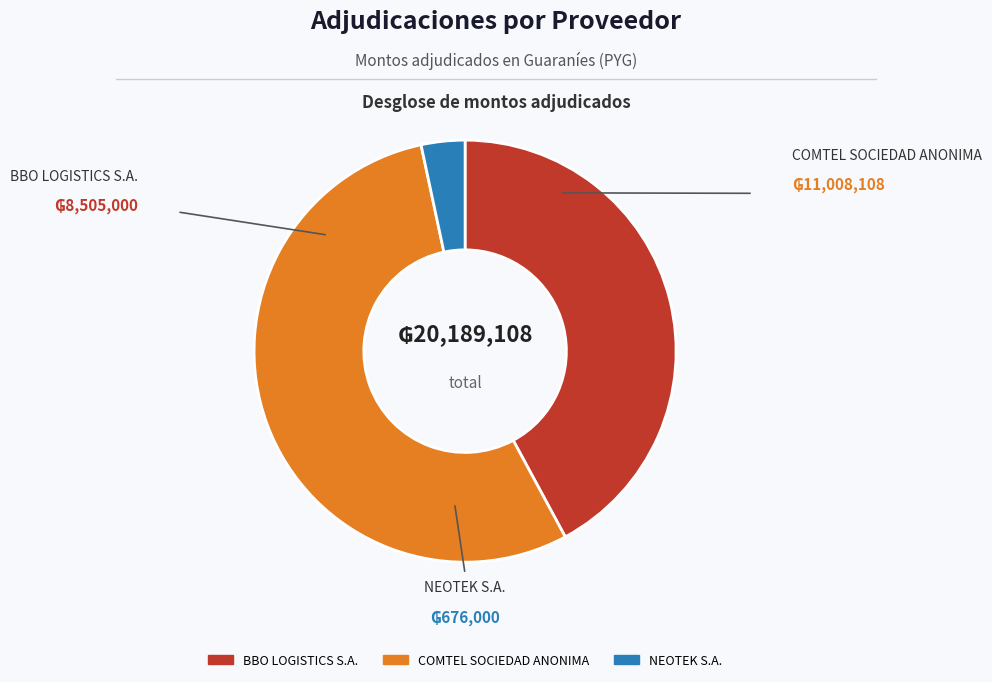

What is the majority slice?

COMTEL SOCIEDAD ANONIMA